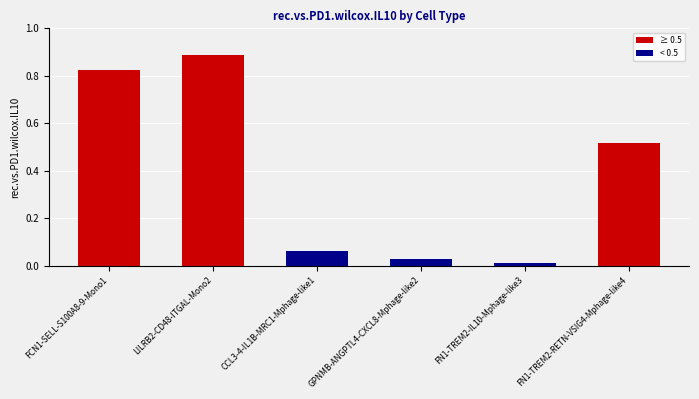

What position from the right is FN1-TREM2-RETN-VSIG4-Mphage-like4?

1